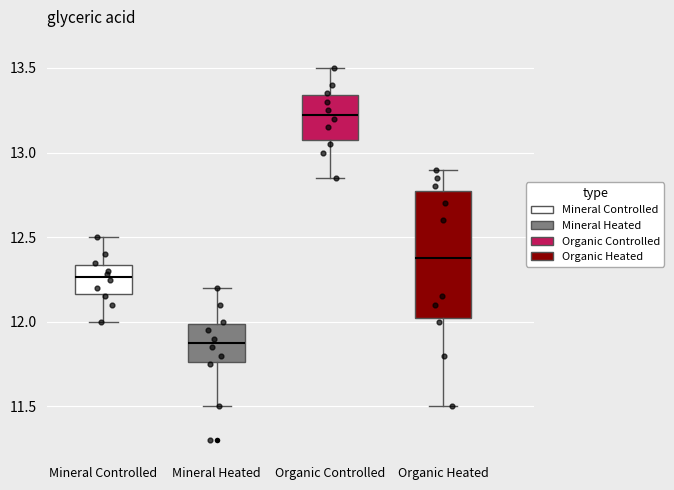

Comparing the boxes themselves (not the whiskers), which one is the tallest?

Organic Heated